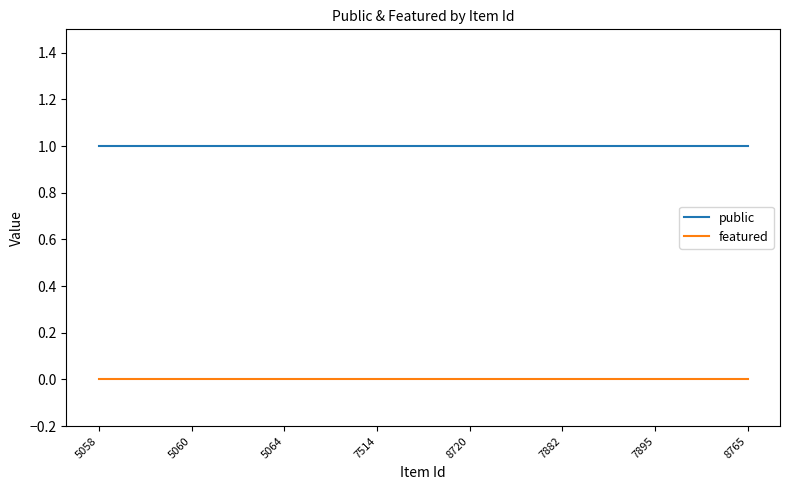

What position from the right is 7882?

3